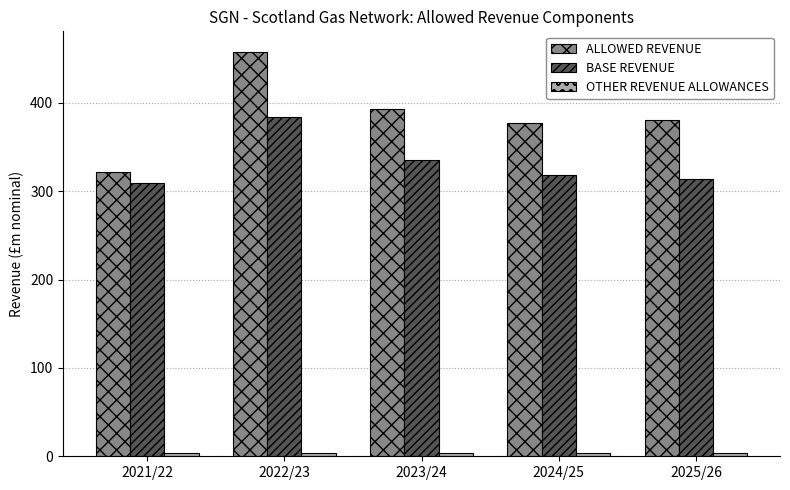

What is the sum of all BASE REVENUE values?

1661.3